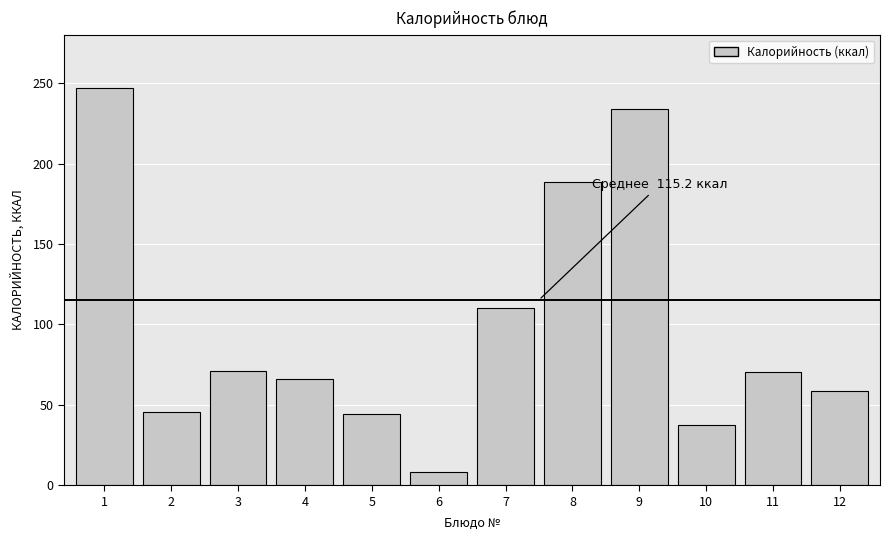

Which has a higher value, 4 or 5?

4